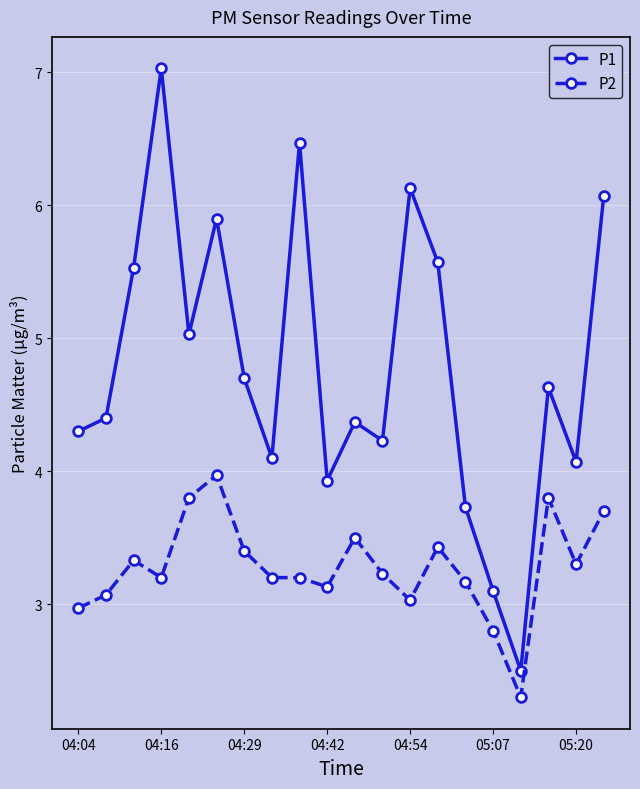

Rank the series by their maximum value, from highest to lowest.

P1, P2